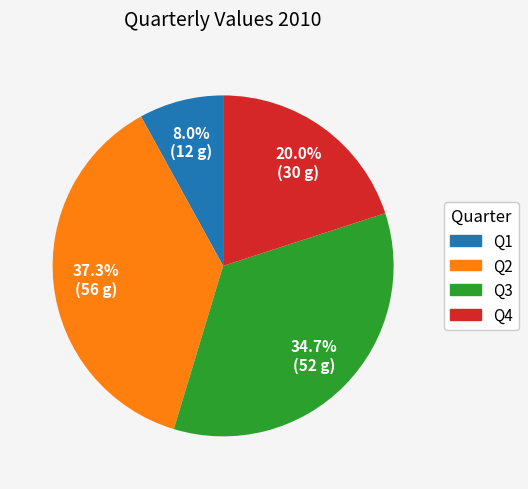

What is the ratio of the value at Q2 to the value at Q4?

1.9